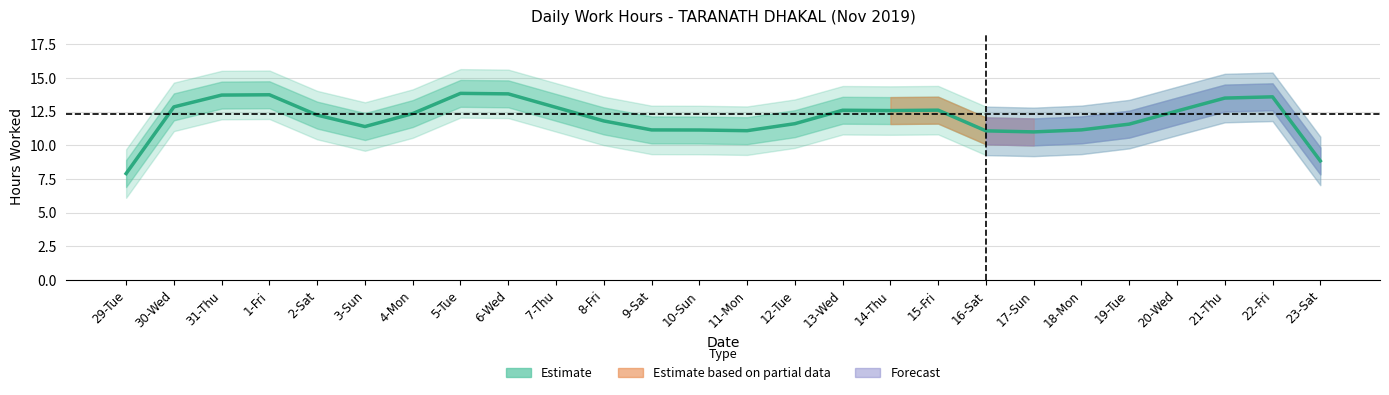

What is the value of the 1st point from the left?

7.9